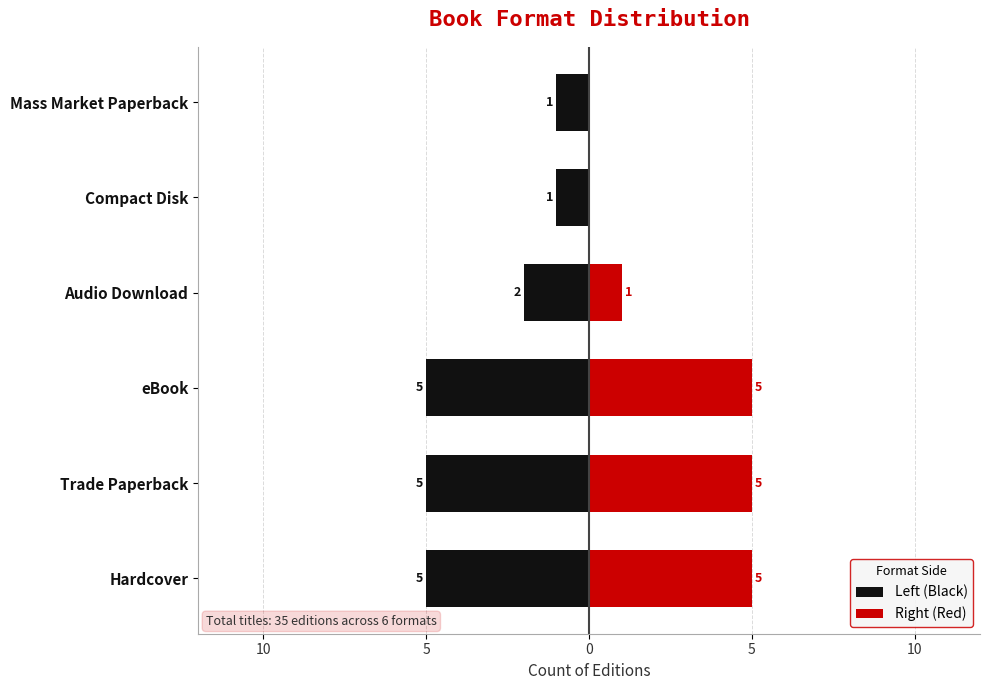

What is the label of the 5th bar from the left?

Compact Disk